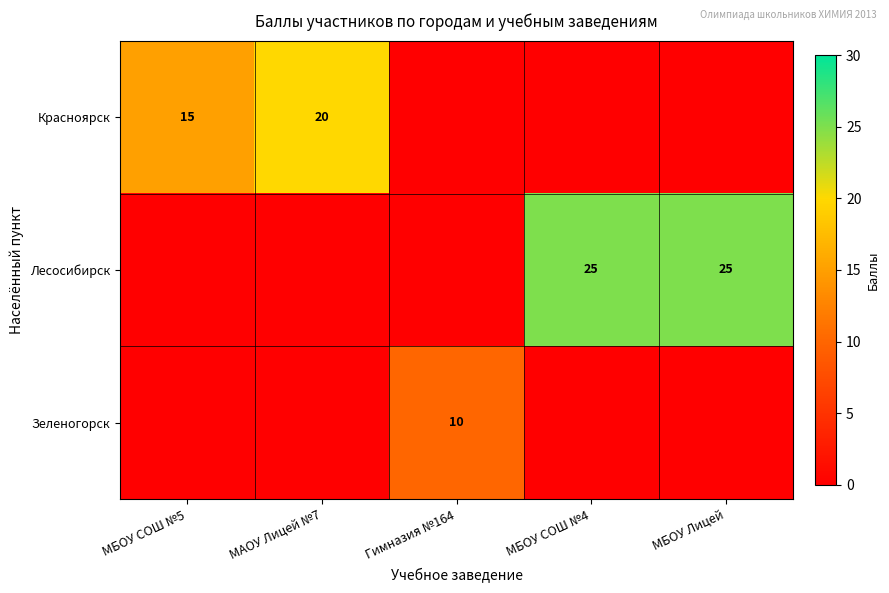

Is it true that Красноярск equals 13 at МАОУ Лицей №7?

False